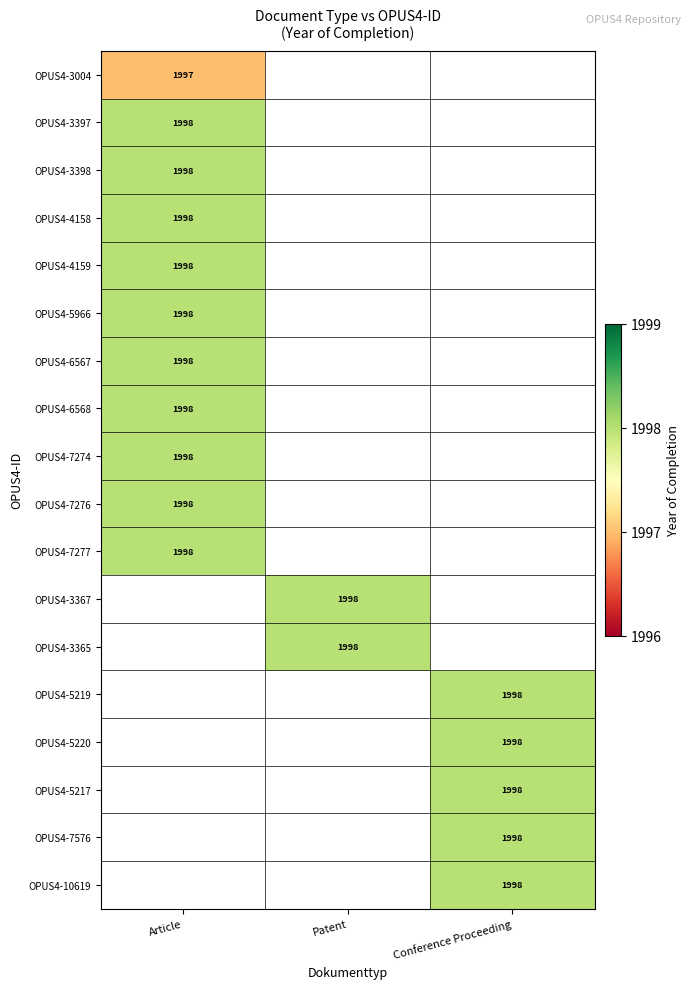

At which category does the chart reach its minimum across all series?

Article